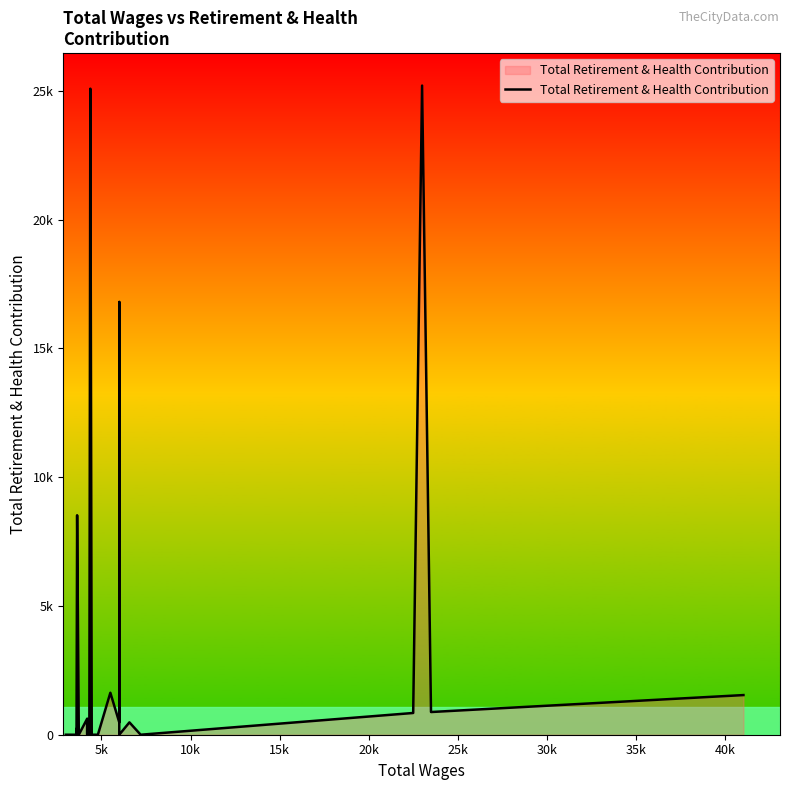

True or false: the data shows 14942 at 22.

False